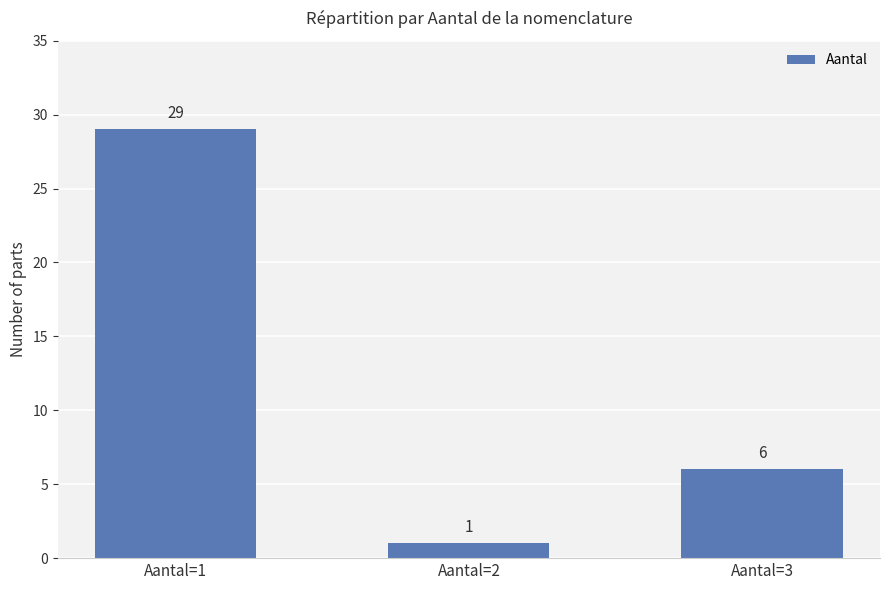

True or false: the data shows 8 at Aantal=3.

False